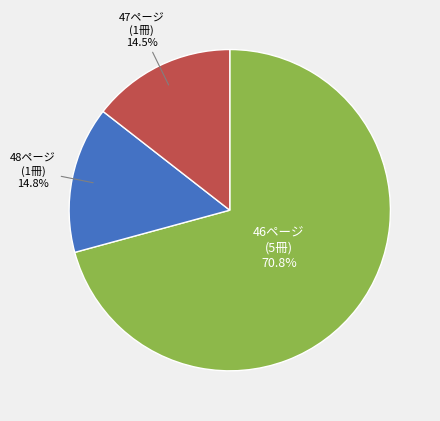

To the nearest percent, what is the difference between the largest and smallest slice percentages?

56%